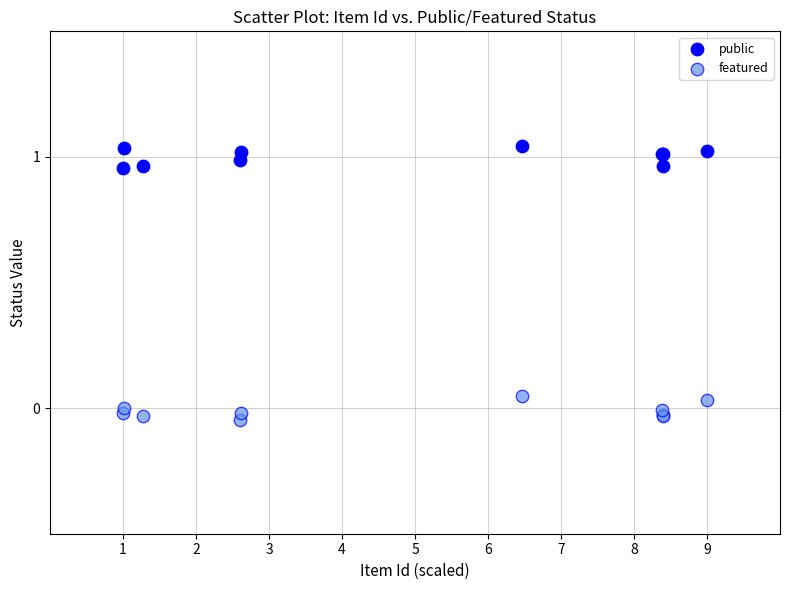

Which series contains the lowest Y value?

featured